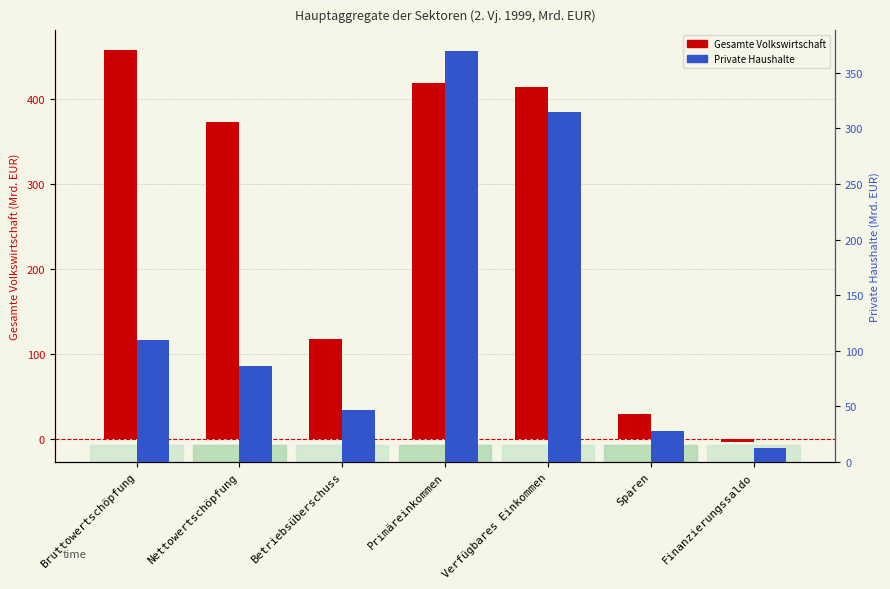

What is the average value of the Private Haushalte series?

138.1